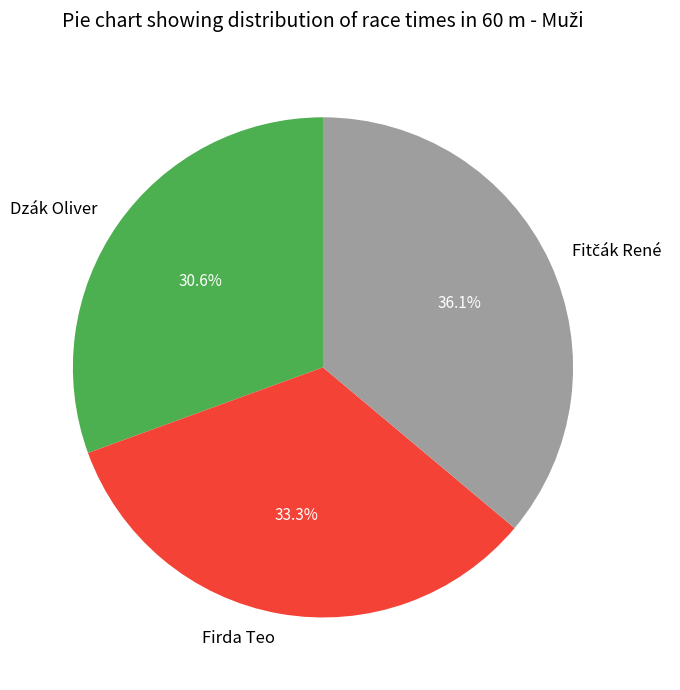

To the nearest percent, what is the difference between the largest and smallest slice percentages?

6%